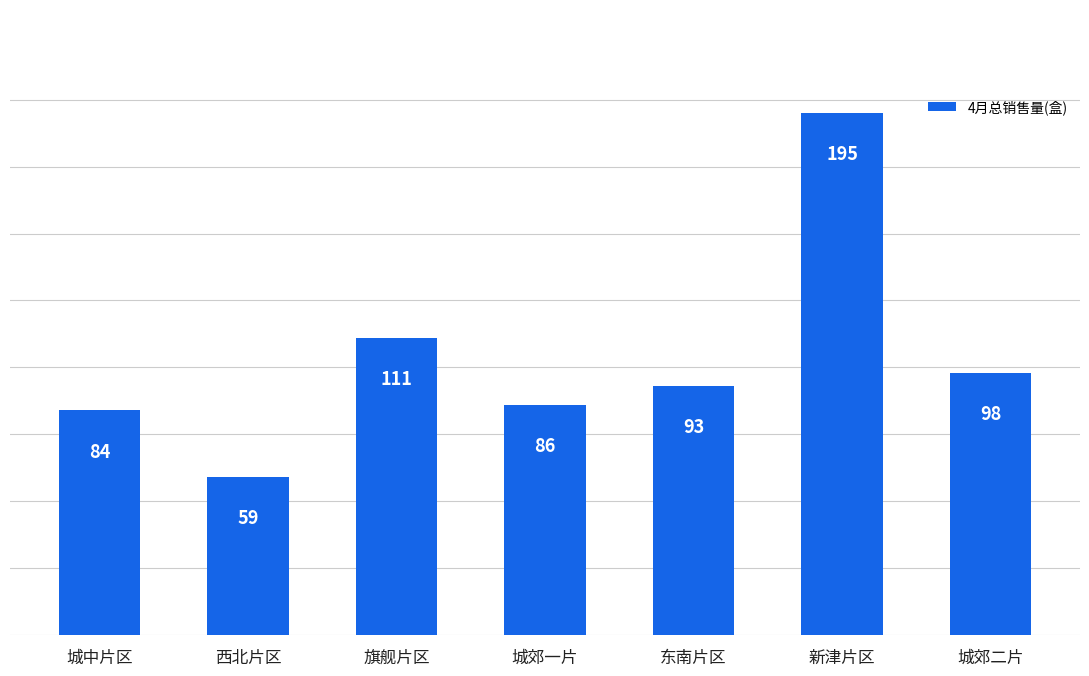

Reading right to left, extract all data points from this chart.

城郊二片=98	新津片区=195	东南片区=93	城郊一片=86	旗舰片区=111	西北片区=59	城中片区=84